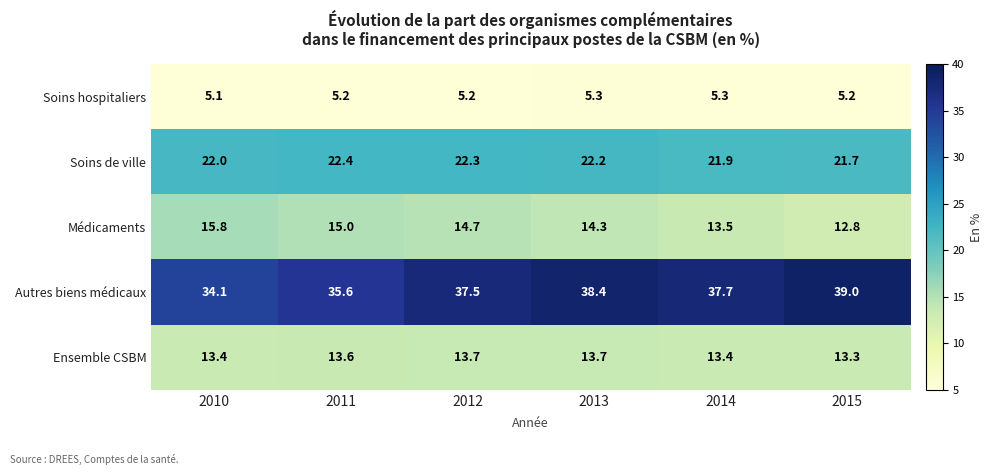

List the series in order of their peak value, lowest first.

Soins hospitaliers, Ensemble CSBM, Médicaments, Soins de ville, Autres biens médicaux